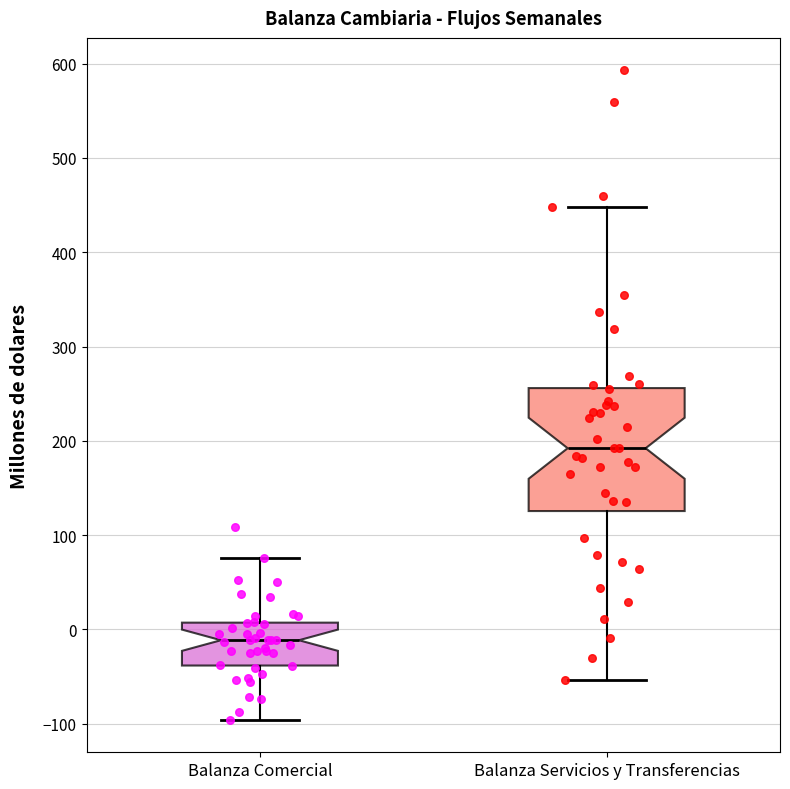

Where does the median line of the box for Balanza Comercial sit on the y-axis? The values are not printed on the chart, so give them approximately, as read against the axis.

-10